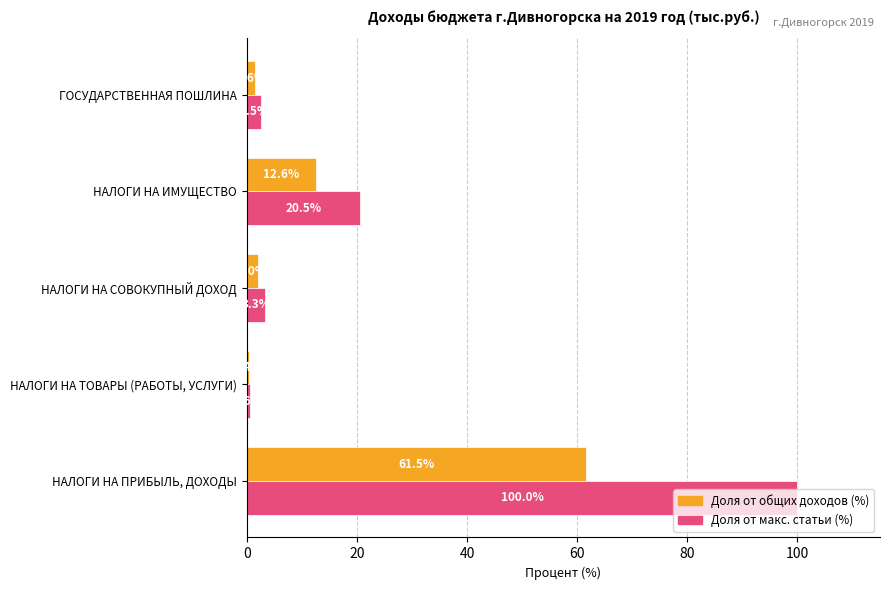

How many values in the Доля от общих доходов (%) series are below 2?

2